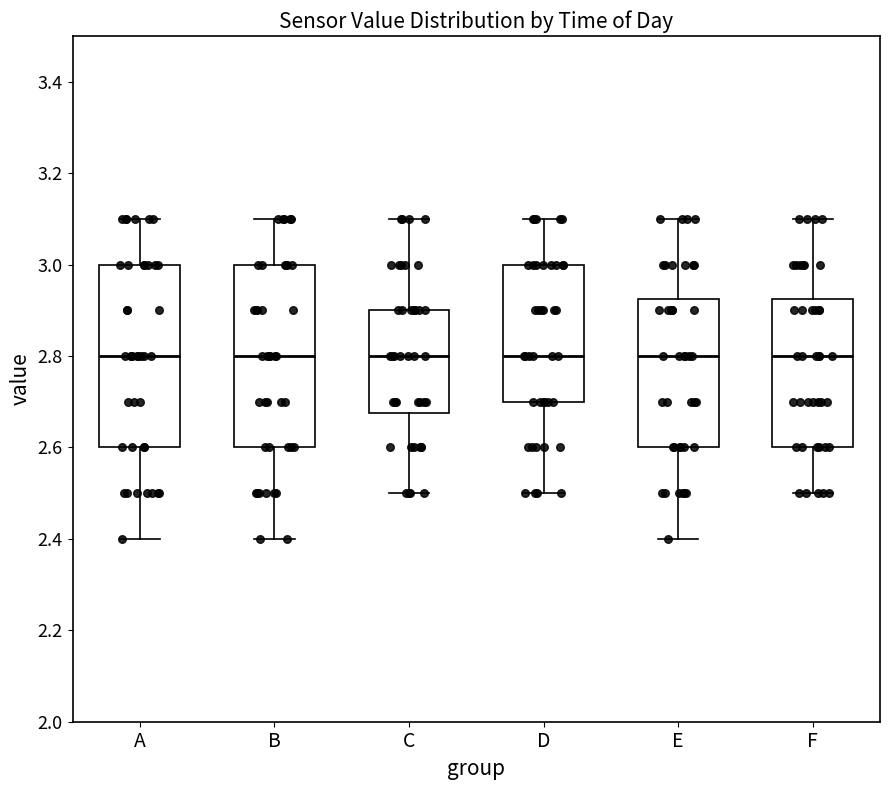

Where does the upper whisker of the box for E end on the y-axis? The values are not printed on the chart, so give them approximately, as read against the axis.

3.10